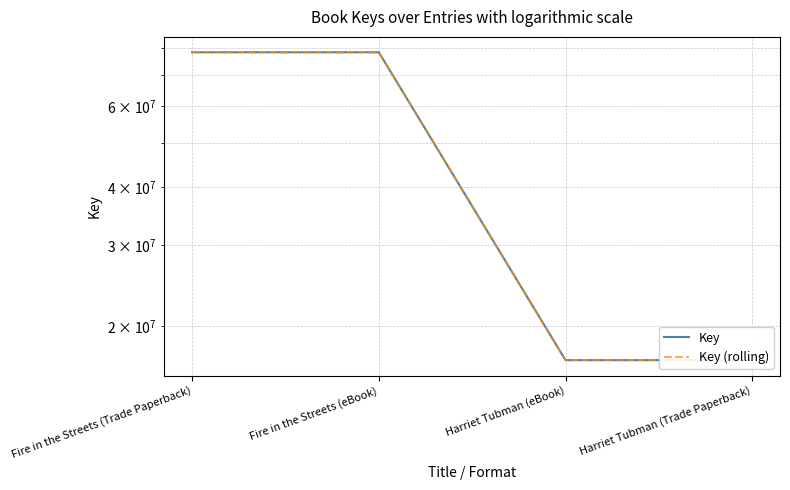

Reading left to right, transcribe all the data shown in this chart.

Key: Fire in the Streets (Trade Paperback)=78437483	Fire in the Streets (eBook)=78437483	Harriet Tubman (eBook)=16893984	Harriet Tubman (Trade Paperback)=16893984
Key (rolling): Fire in the Streets (Trade Paperback)=78437483	Fire in the Streets (eBook)=78437483	Harriet Tubman (eBook)=16893984	Harriet Tubman (Trade Paperback)=16893984